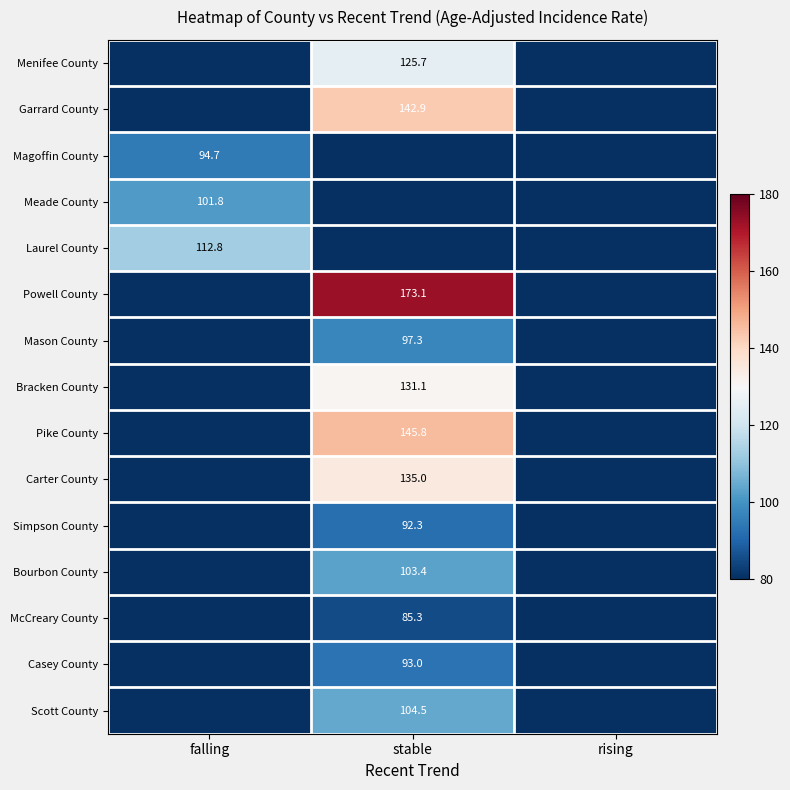

The Pike County series shows 145.8 at stable. True or false?

True